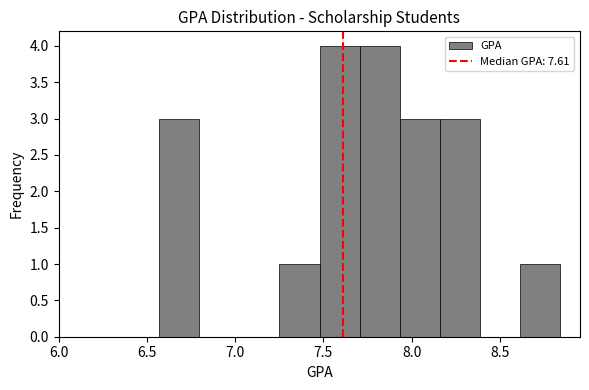

Reading left to right, list every bar in this chart as the range it spans on the x-axis followed by its height. Neither the bar edges nor the heights are printed on the chart, so give them approximately, as read against the axes.

6.55 to 6.80: 3
6.80 to 7.00: 0
7.00 to 7.25: 0
7.25 to 7.50: 1
7.50 to 7.70: 4
7.70 to 7.95: 4
7.95 to 8.15: 3
8.15 to 8.40: 3
8.40 to 8.60: 0
8.60 to 8.85: 1